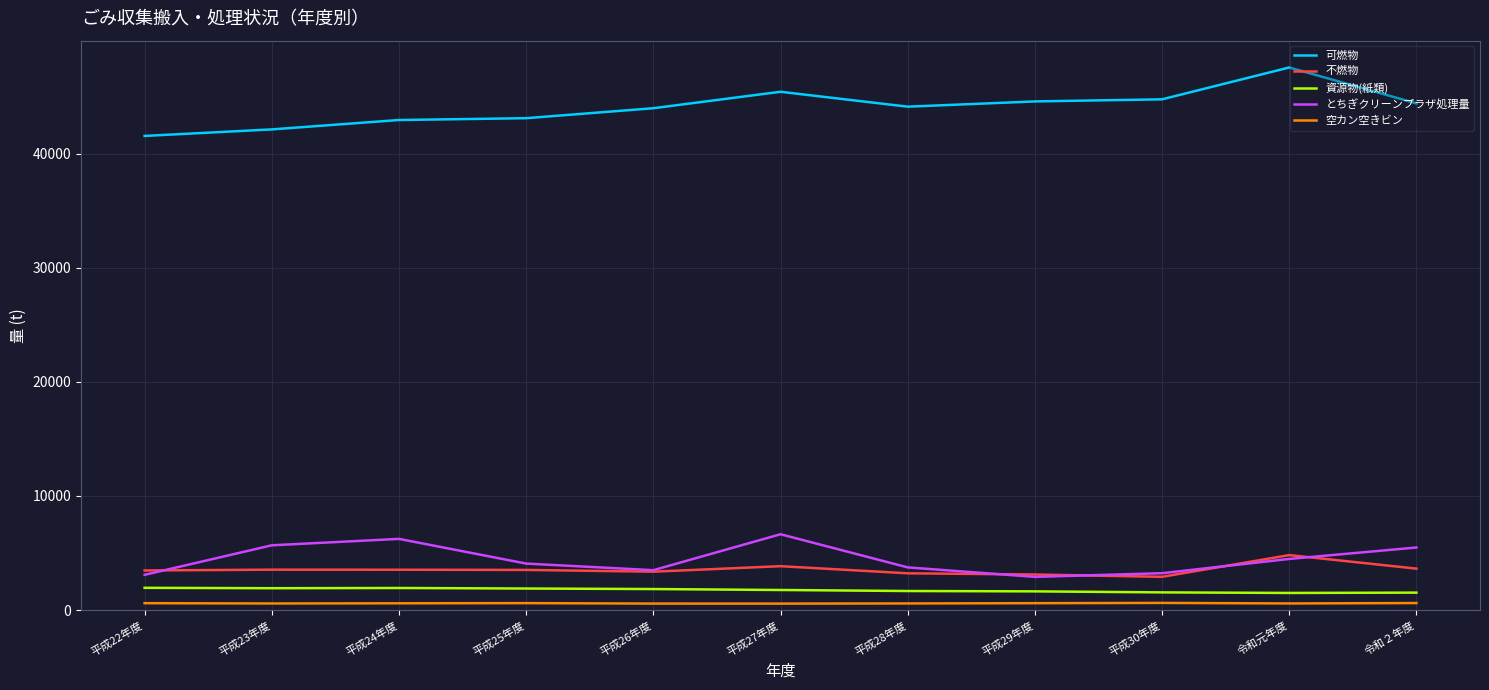

The value of とちぎクリーンプラザ処理量 at 令和元年度 is 6248.3. True or false?

False